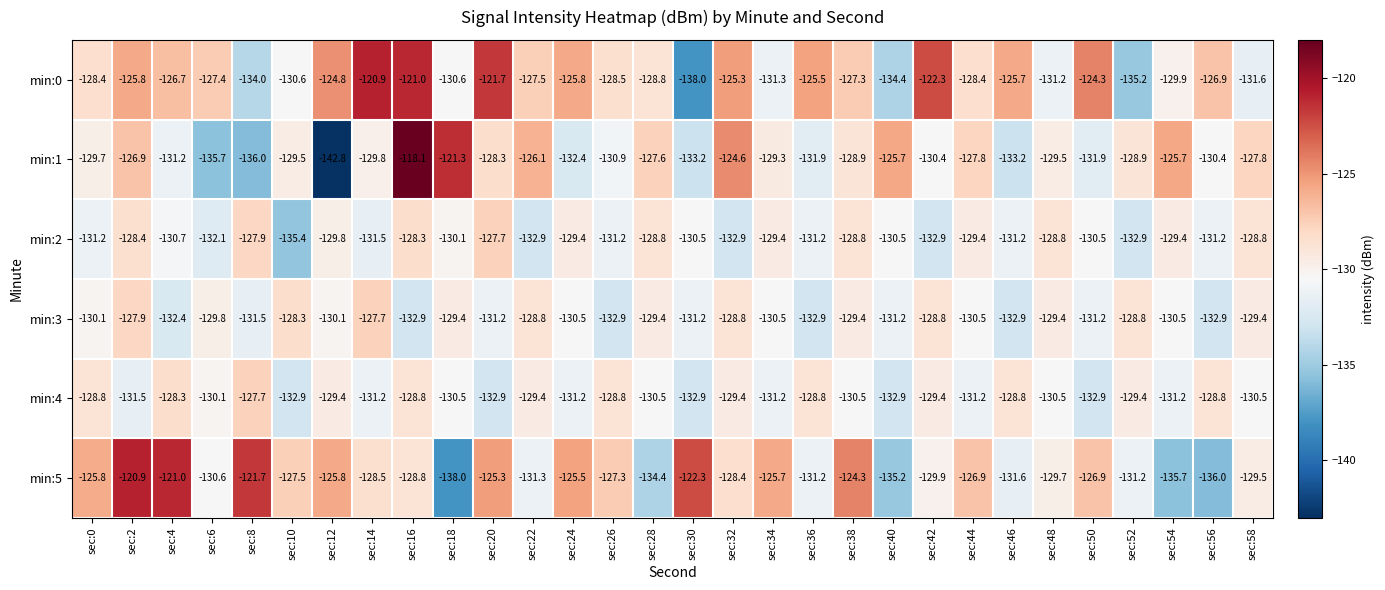

At which category is the sum across all series the highest?

sec:16